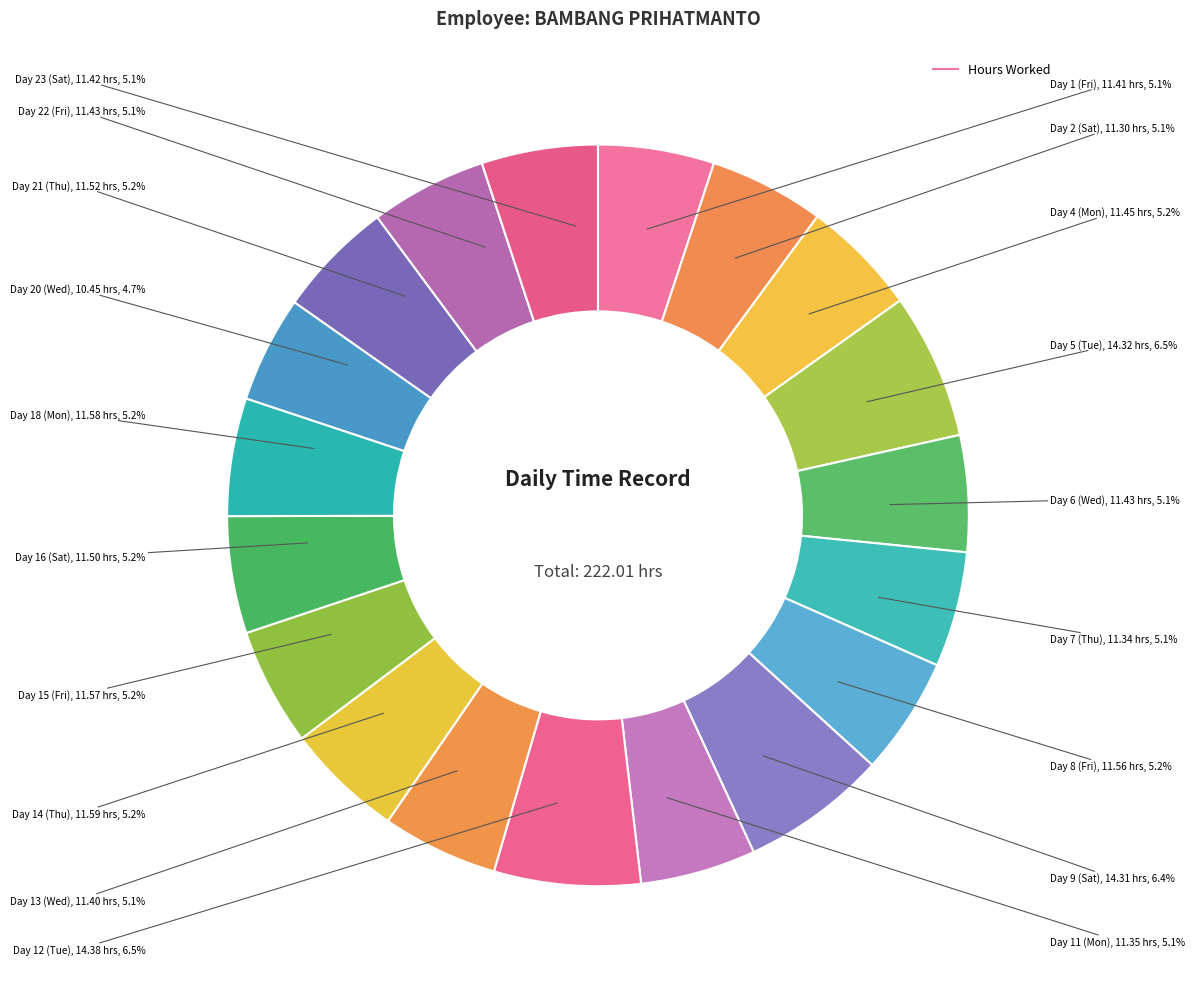

True or false: Day 7 (Thu) accounts for 13% of the total.

False